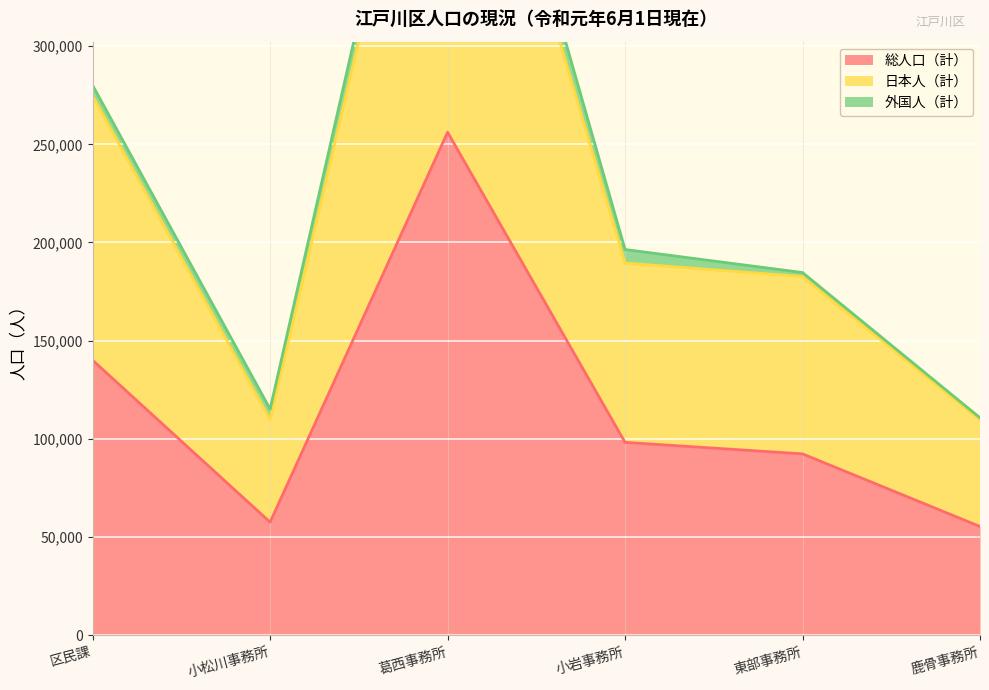

What is the sum of all 日本人（計） values?

1362626